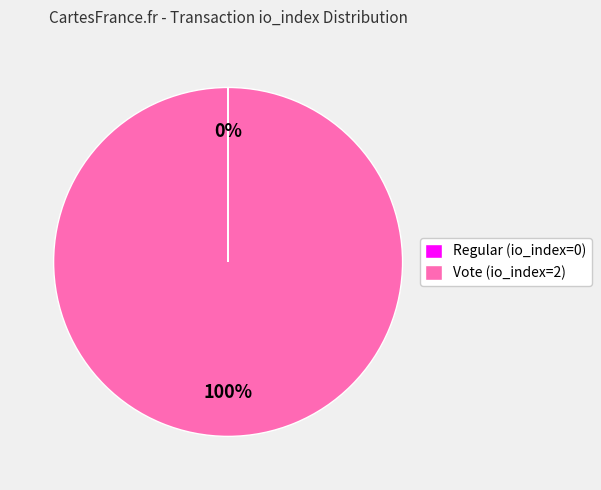

To the nearest percent, what is the difference between the largest and smallest slice percentages?

100%